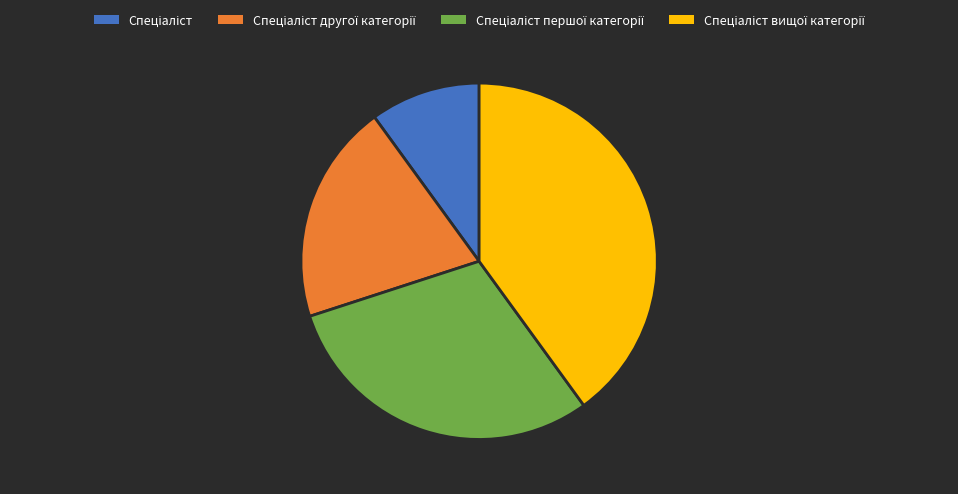

Does any single category account for the majority?

No